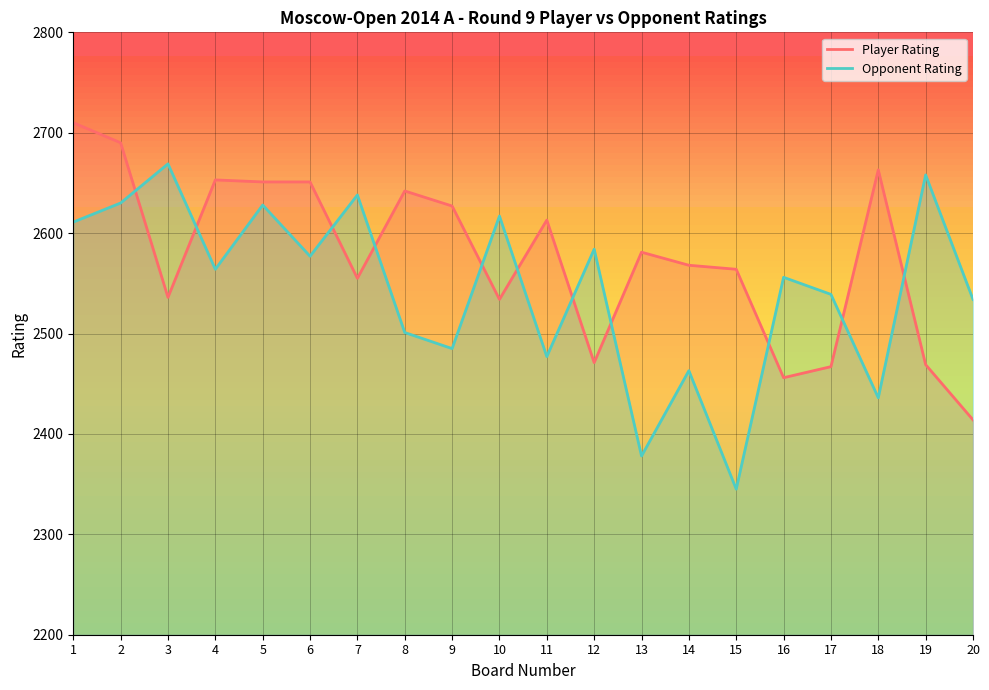

Is it true that Player Rating equals 3259 at 17?

False